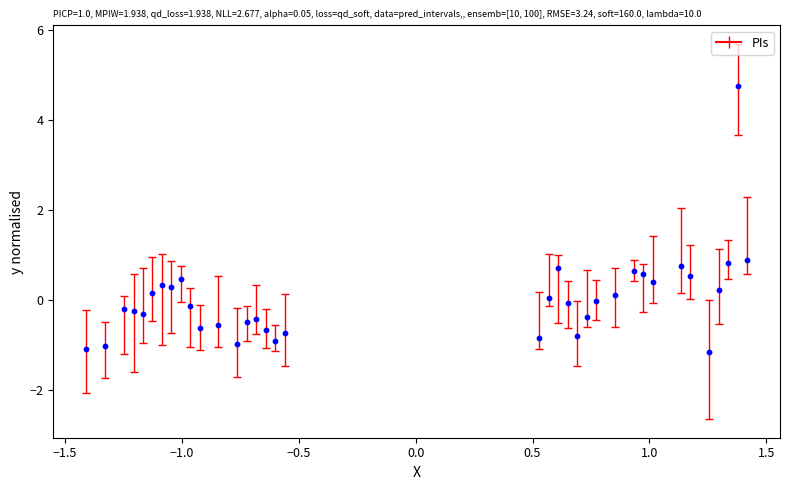

What is the range of Y values (max minus min)?

5.9